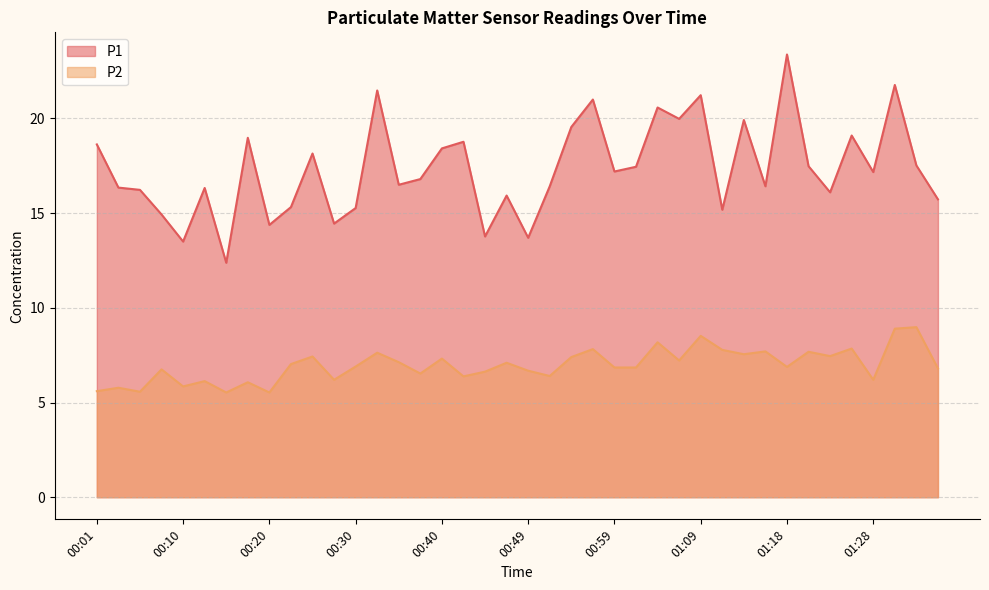

What is the sum of all P2 values?

278.8